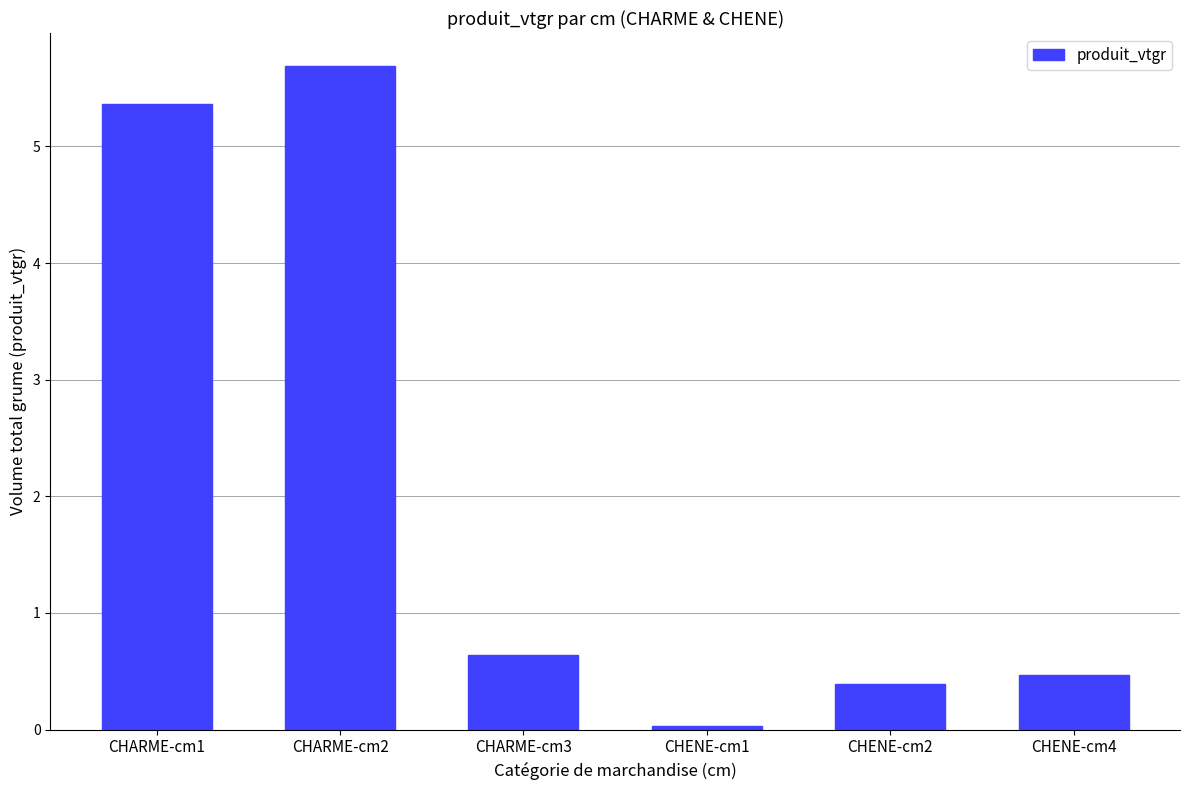

What is the maximum value shown in the chart?

5.7